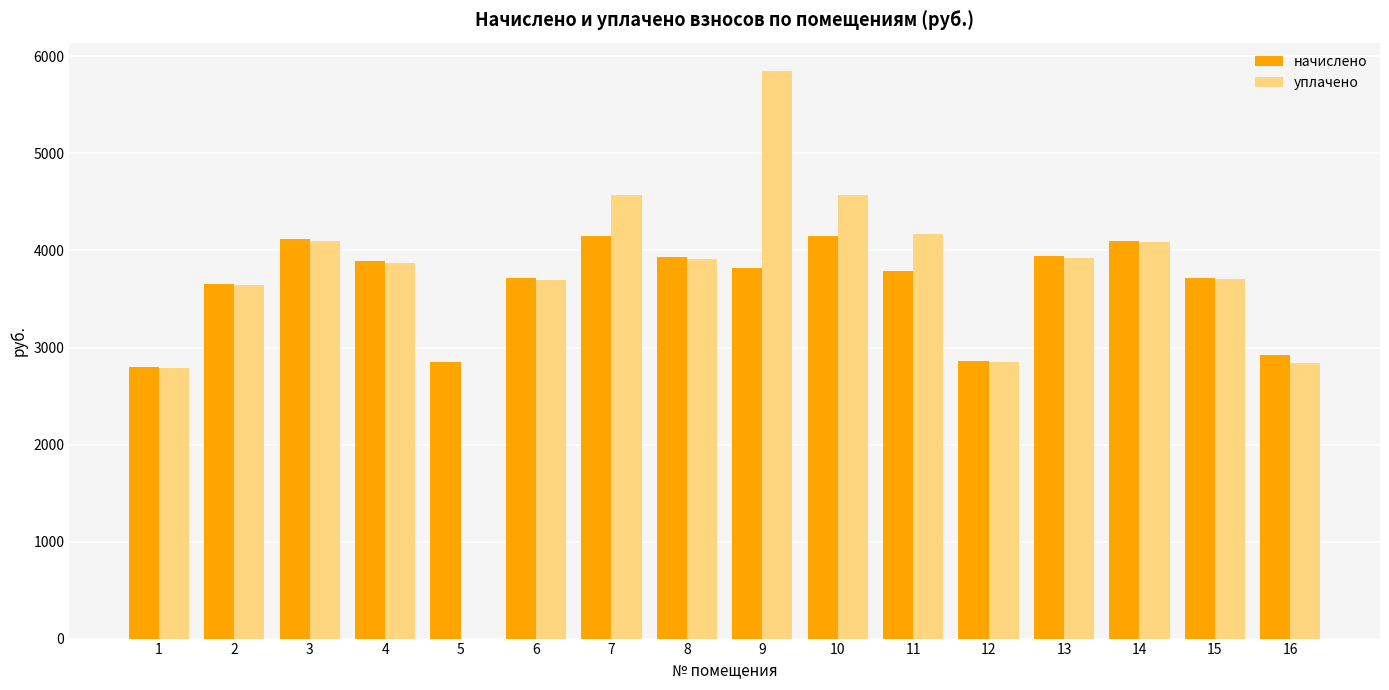

What is the highest value of the начислено series?

4146.0